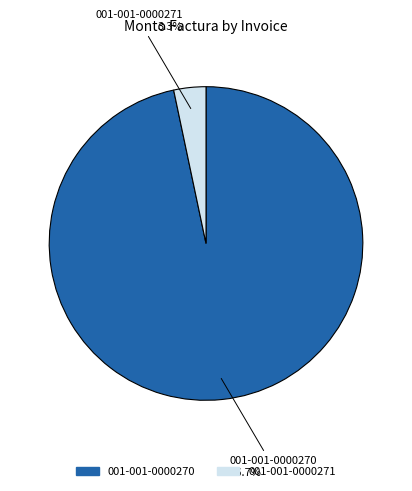

What is the smallest slice in the pie chart?

001-001-0000271